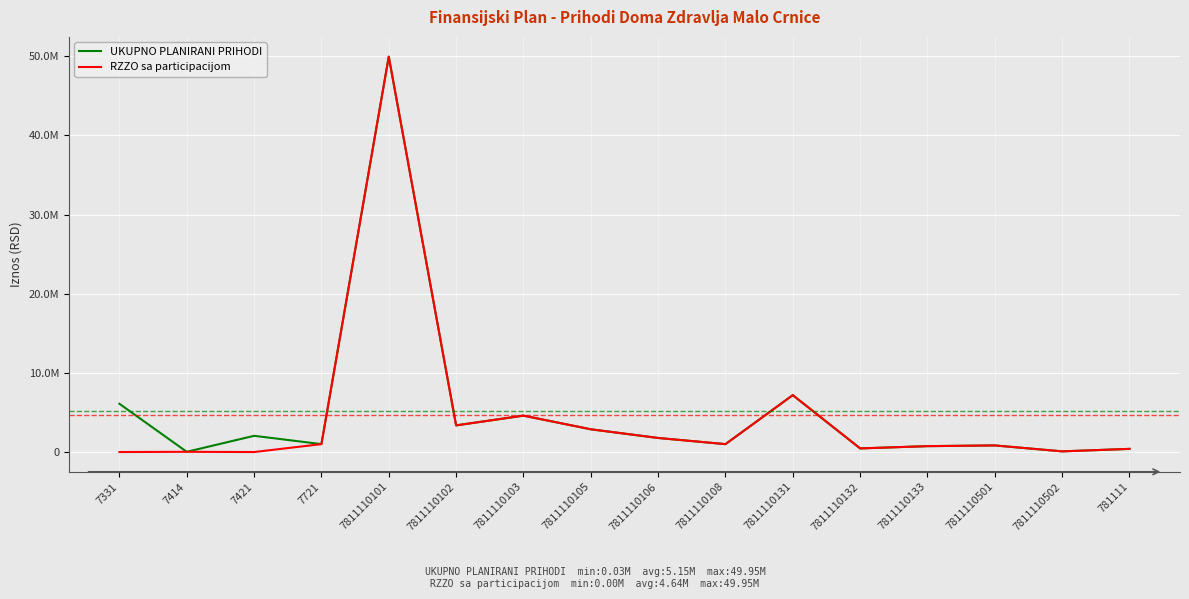

Where is the first local minimum for RZZO sa participacijom?

7421